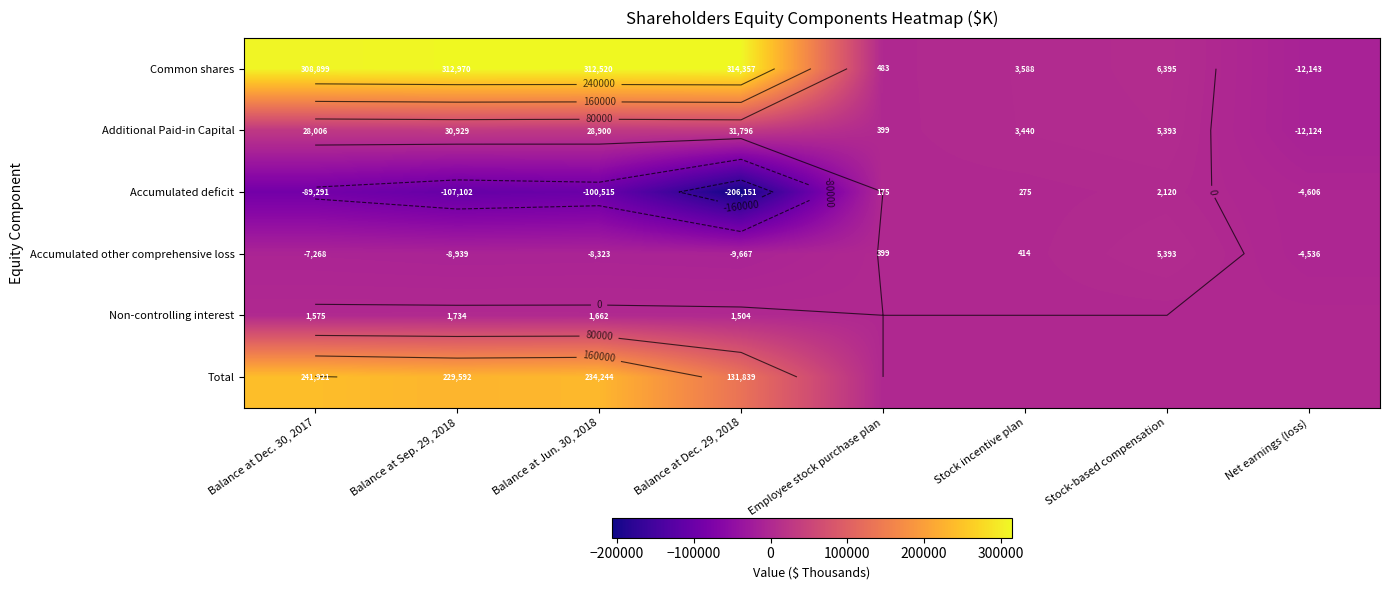

Which has a higher value, Stock incentive plan or Employee stock purchase plan?

Stock incentive plan